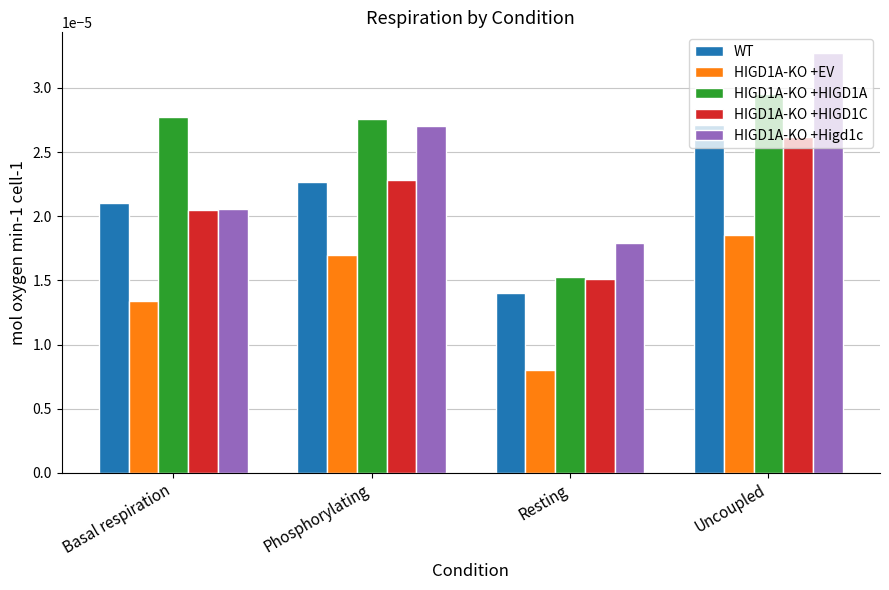

List the series in order of their peak value, lowest first.

HIGD1A-KO +EV, HIGD1A-KO +HIGD1C, WT, HIGD1A-KO +HIGD1A, HIGD1A-KO +Higd1c